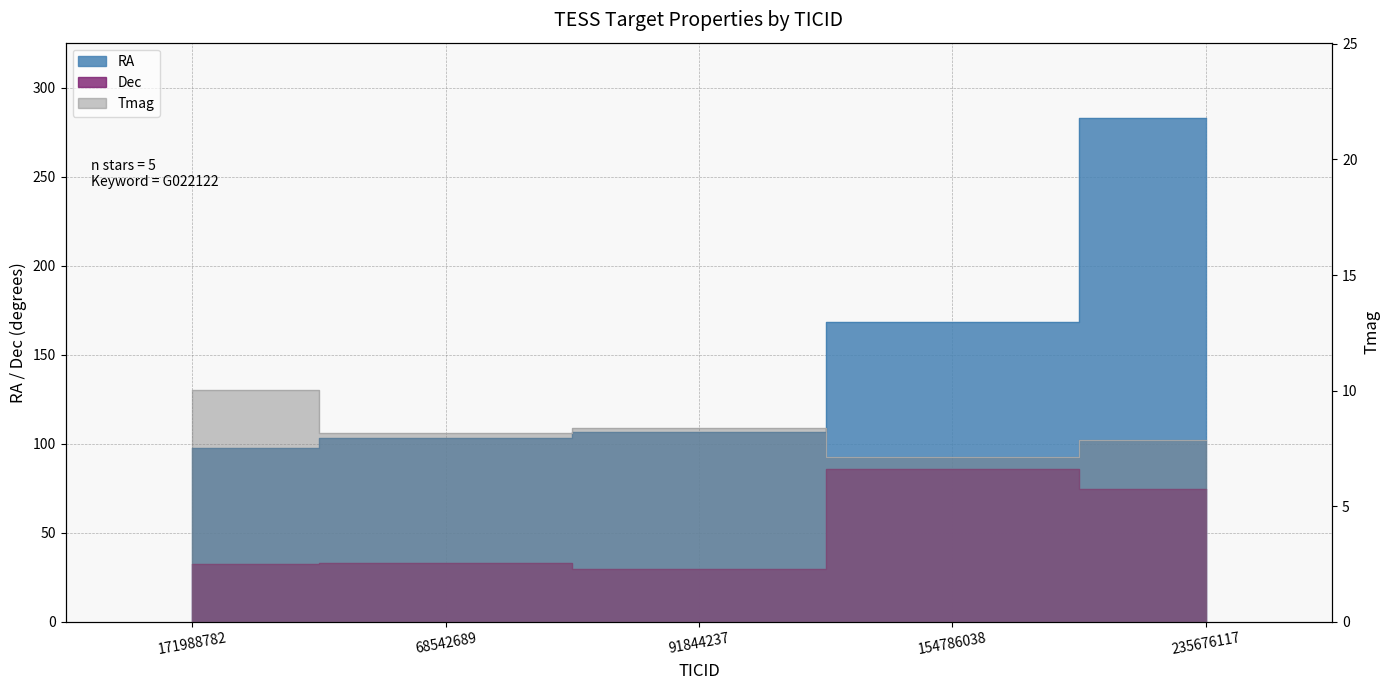

At which category is the sum across all series the highest?

235676117